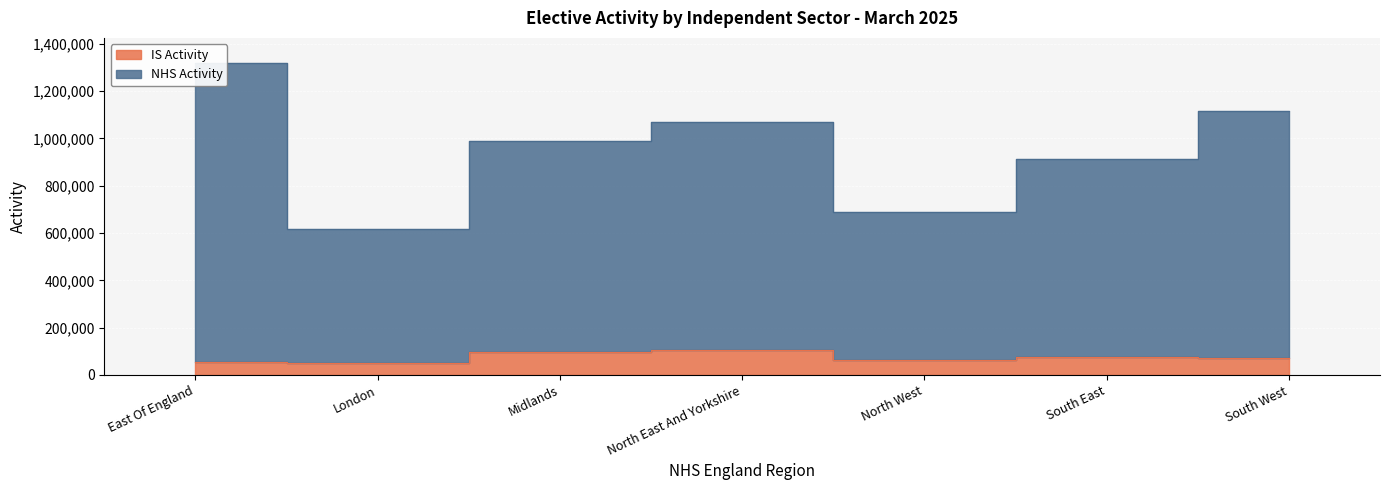

Rank the categories by NHS Activity value from lowest to highest.

London, North West, South East, Midlands, North East And Yorkshire, South West, East Of England